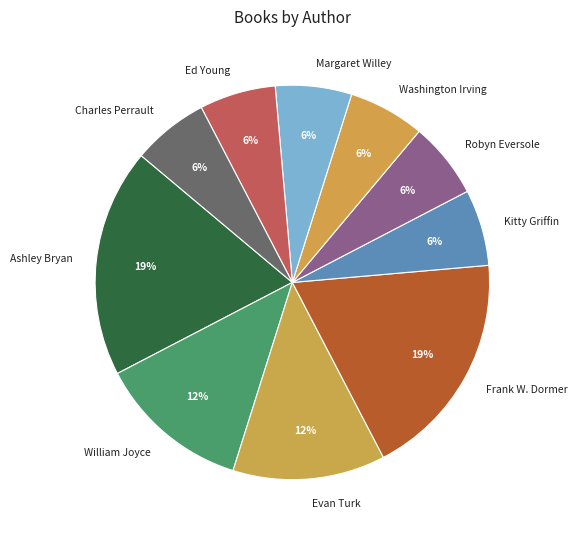

Does any single category account for the majority?

No